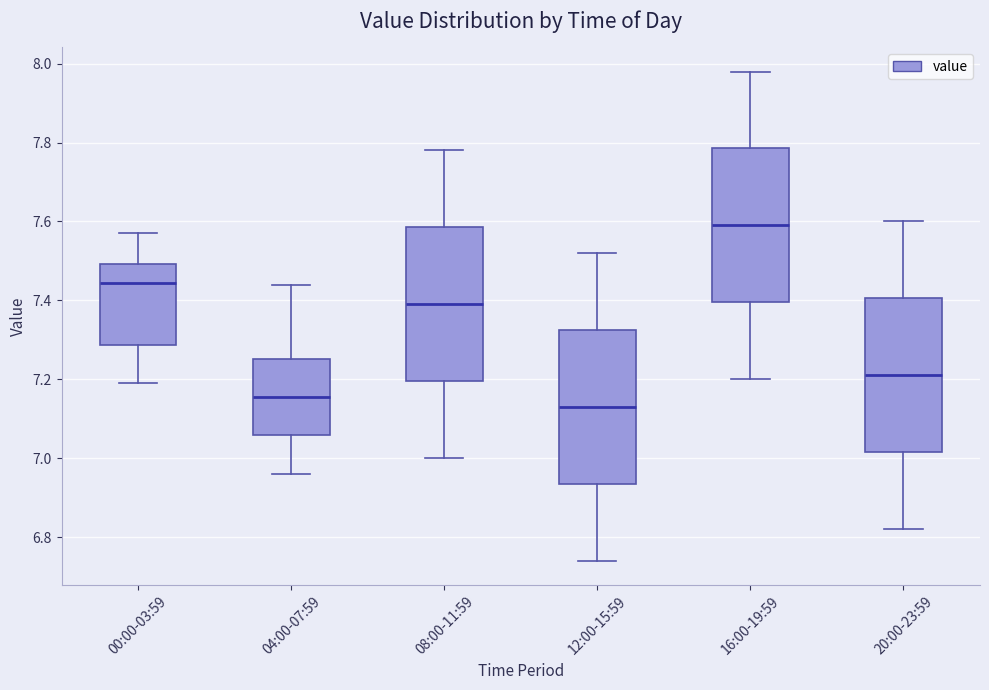

Reading left to right, read every box against the y-axis: the position of its median line, the range the box covers, and the ends of its whiskers. The values are not printed on the chart, so give them approximately, as read against the axis.

00:00-03:59: median 7.44, box 7.28 to 7.50, whiskers 7.20 to 7.58
04:00-07:59: median 7.16, box 7.06 to 7.26, whiskers 6.96 to 7.44
08:00-11:59: median 7.40, box 7.20 to 7.58, whiskers 7.00 to 7.78
12:00-15:59: median 7.14, box 6.94 to 7.32, whiskers 6.74 to 7.52
16:00-19:59: median 7.60, box 7.40 to 7.78, whiskers 7.20 to 7.98
20:00-23:59: median 7.22, box 7.02 to 7.40, whiskers 6.82 to 7.60